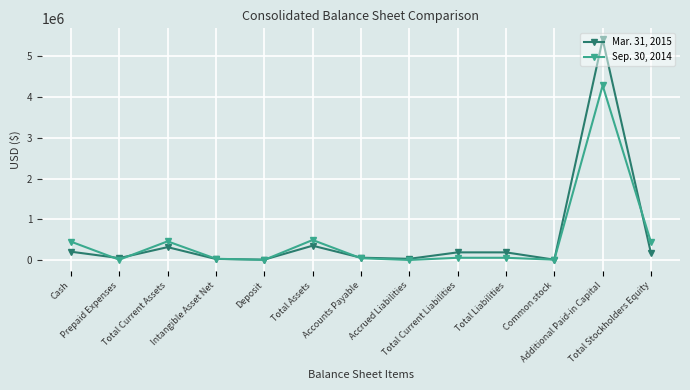

Rank the series by their maximum value, from lowest to highest.

Sep. 30, 2014, Mar. 31, 2015